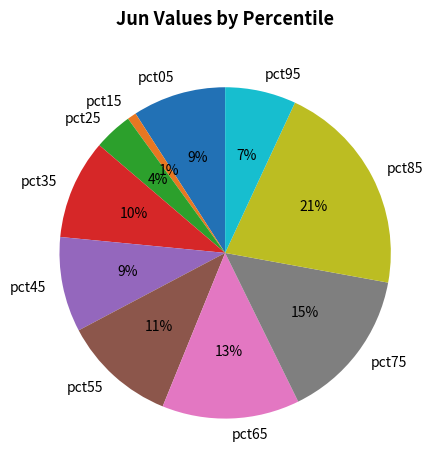

What percentage is the pct65 slice, to the nearest percent?

13%